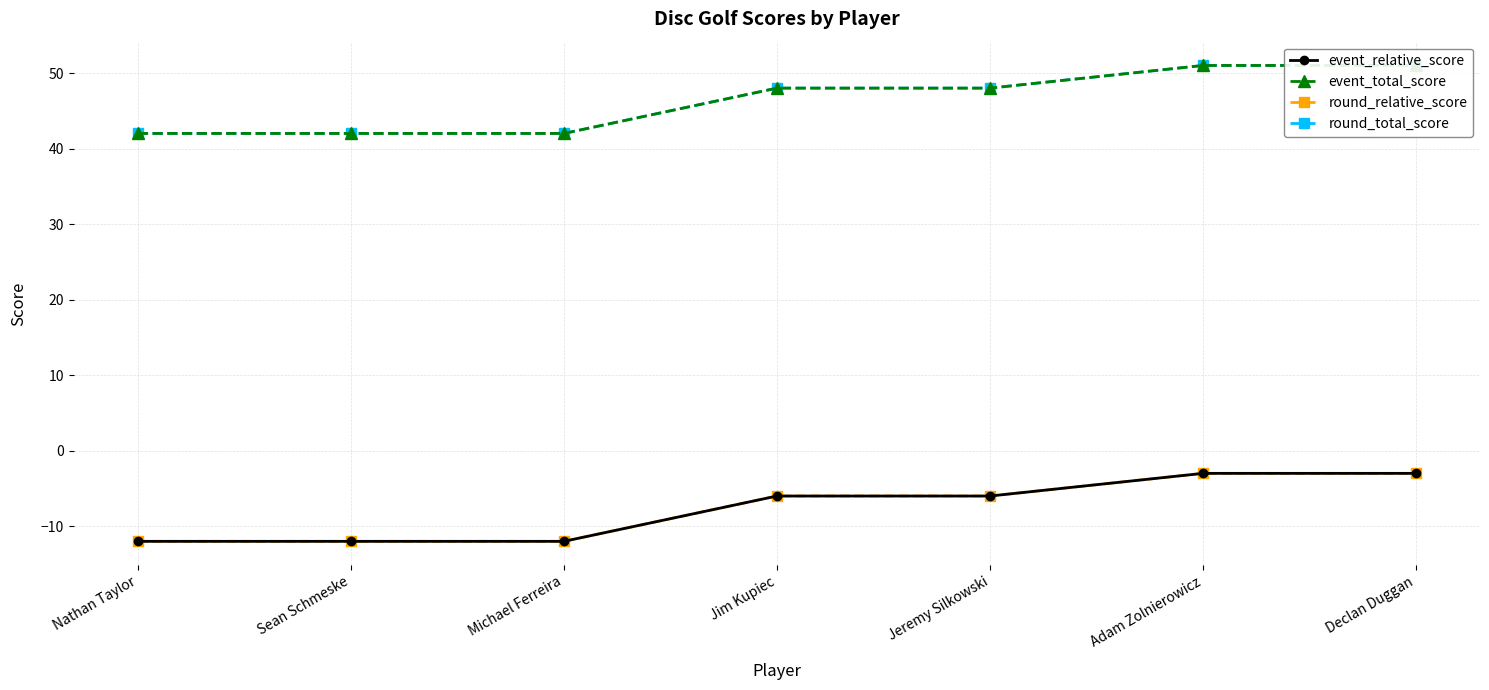

True or false: event_relative_score and round_relative_score intersect in this chart.

False